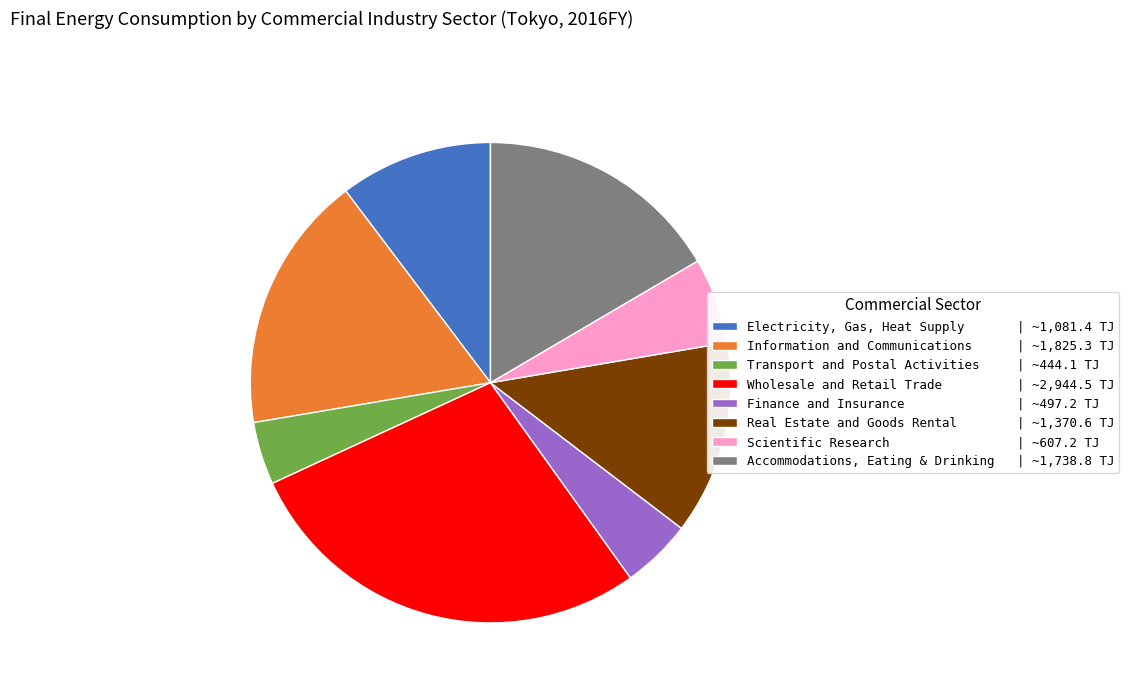

How many segments does this pie chart have?

8